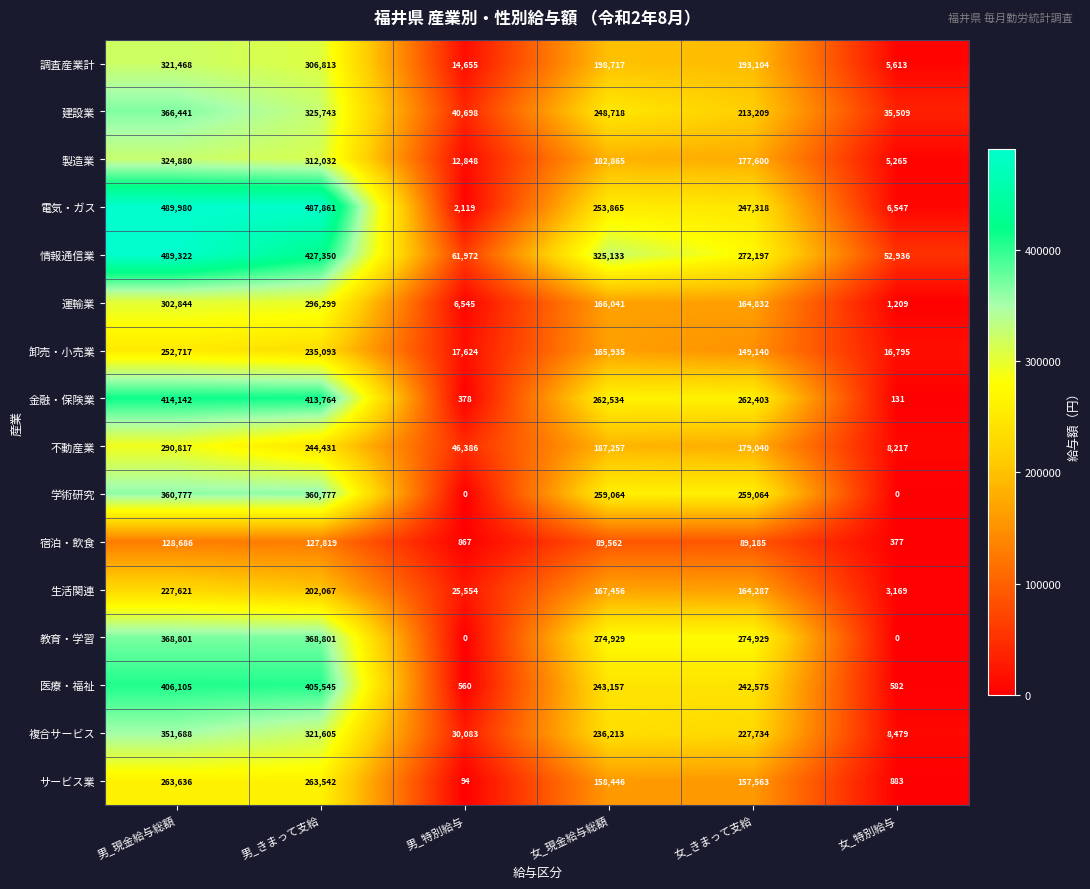

At how many categories does at least one series exceed 150436?

4